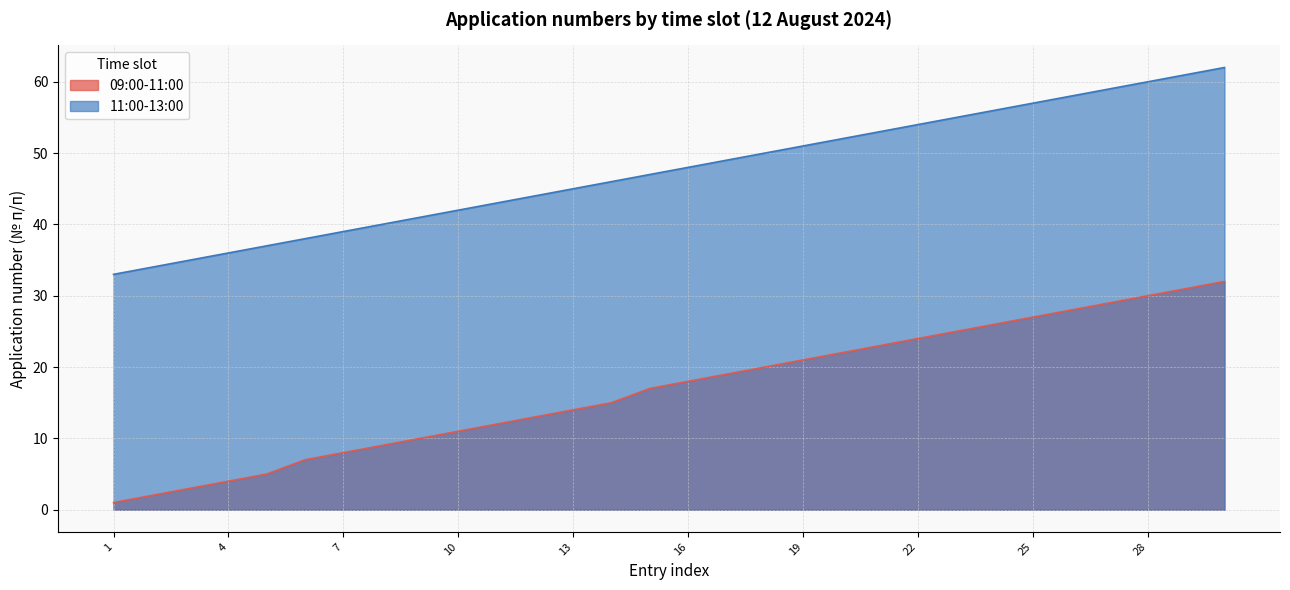

Does the chart display data point markers on the line(s)?

No